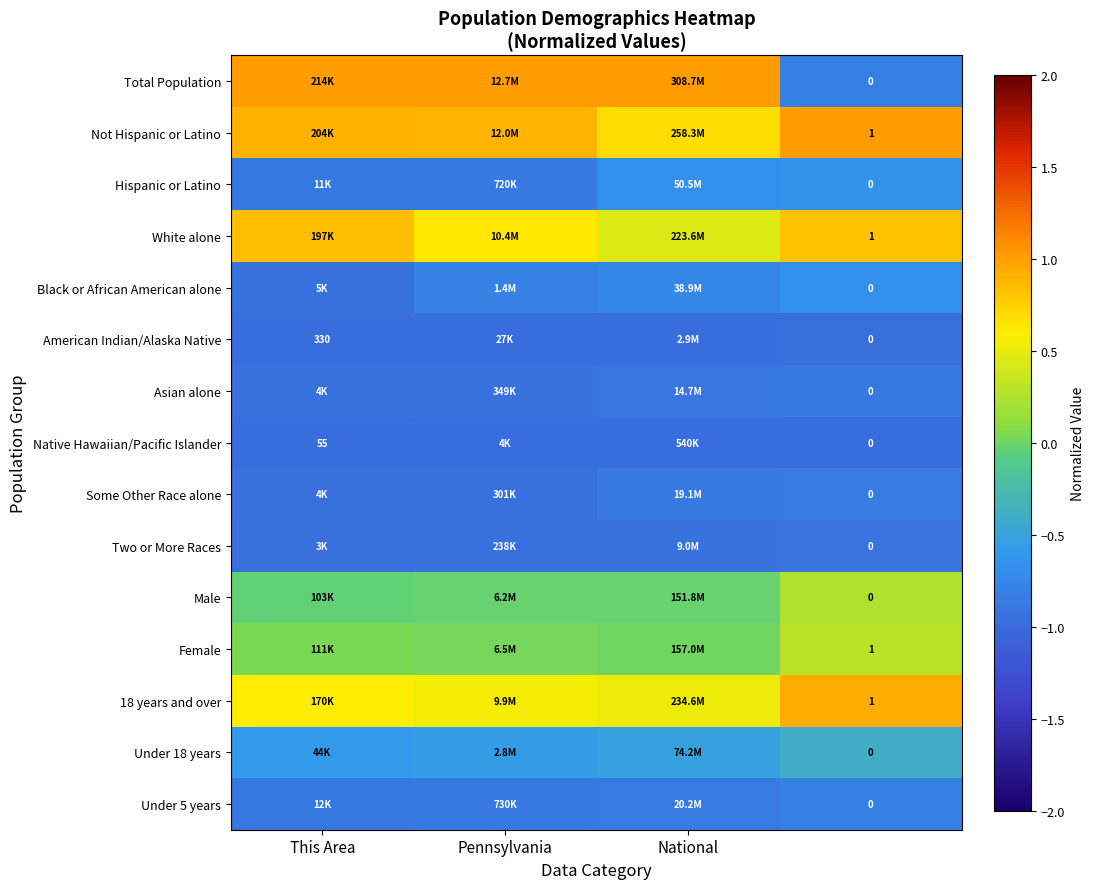

At This Area, list the series in order from largest to smallest.

Total Population, Not Hispanic or Latino, White alone, 18 years and over, Female, Male, Under 18 years, Under 5 years, Hispanic or Latino, Black or African American alone, Some Other Race alone, Asian alone, Two or More Races, American Indian/Alaska Native, Native Hawaiian/Pacific Islander